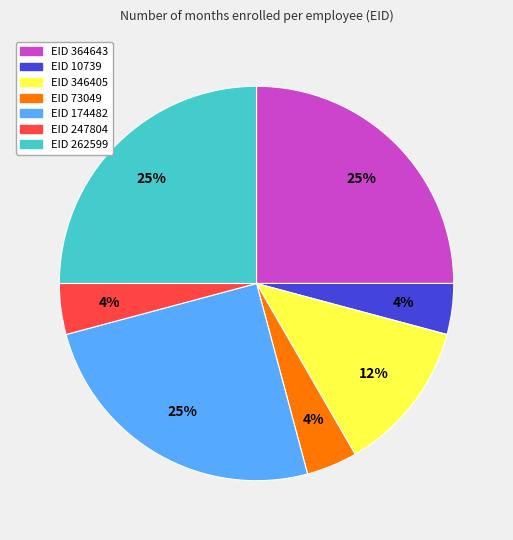

To the nearest percent, what is the average slice percentage?

14%